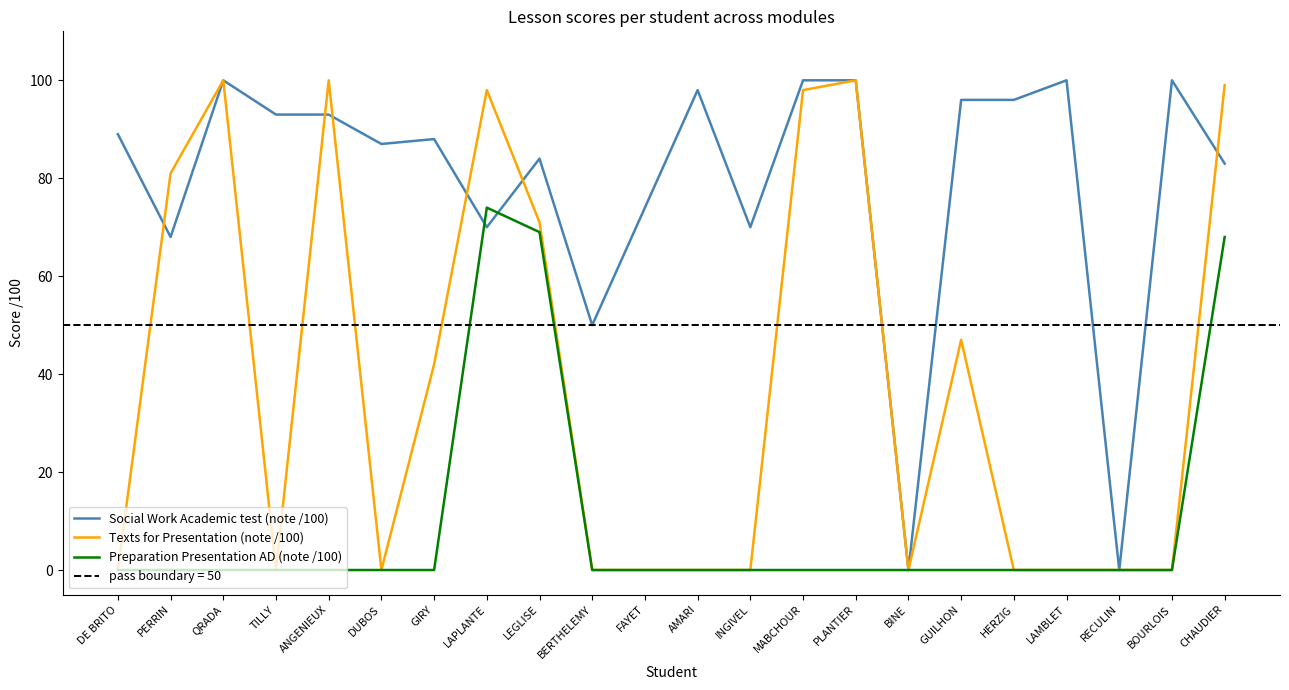

Reading left to right, list all the values displayed in this chart.

Social Work Academic test (note /100): DE BRITO=89	PERRIN=68	QRADA=100	TILLY=93	ANGENIEUX=93	DUBOS=87	GIRY=88	LAPLANTE=70	LEGLISE=84	BERTHELEMY=50	FAYET=74	AMARI=98	INGIVEL=70	MABCHOUR=100	PLANTIER=100	BINE=0	GUILHON=96	HERZIG=96	LAMBLET=100	RECULIN=0	BOURLOIS=100	CHAUDIER=83
Texts for Presentation (note /100): DE BRITO=0	PERRIN=81	QRADA=100	TILLY=0	ANGENIEUX=100	DUBOS=0	GIRY=42	LAPLANTE=98	LEGLISE=71	BERTHELEMY=0	FAYET=0	AMARI=0	INGIVEL=0	MABCHOUR=98	PLANTIER=100	BINE=0	GUILHON=47	HERZIG=0	LAMBLET=0	RECULIN=0	BOURLOIS=0	CHAUDIER=99
Preparation Presentation AD (note /100): DE BRITO=0	PERRIN=0	QRADA=0	TILLY=0	ANGENIEUX=0	DUBOS=0	GIRY=0	LAPLANTE=74	LEGLISE=69	BERTHELEMY=0	FAYET=0	AMARI=0	INGIVEL=0	MABCHOUR=0	PLANTIER=0	BINE=0	GUILHON=0	HERZIG=0	LAMBLET=0	RECULIN=0	BOURLOIS=0	CHAUDIER=68